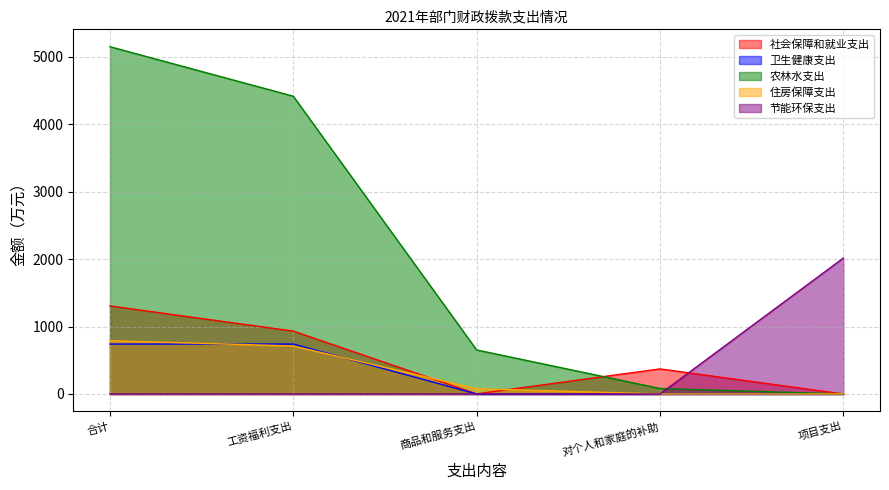

Between 商品和服务支出 and 合计, which is larger?

合计